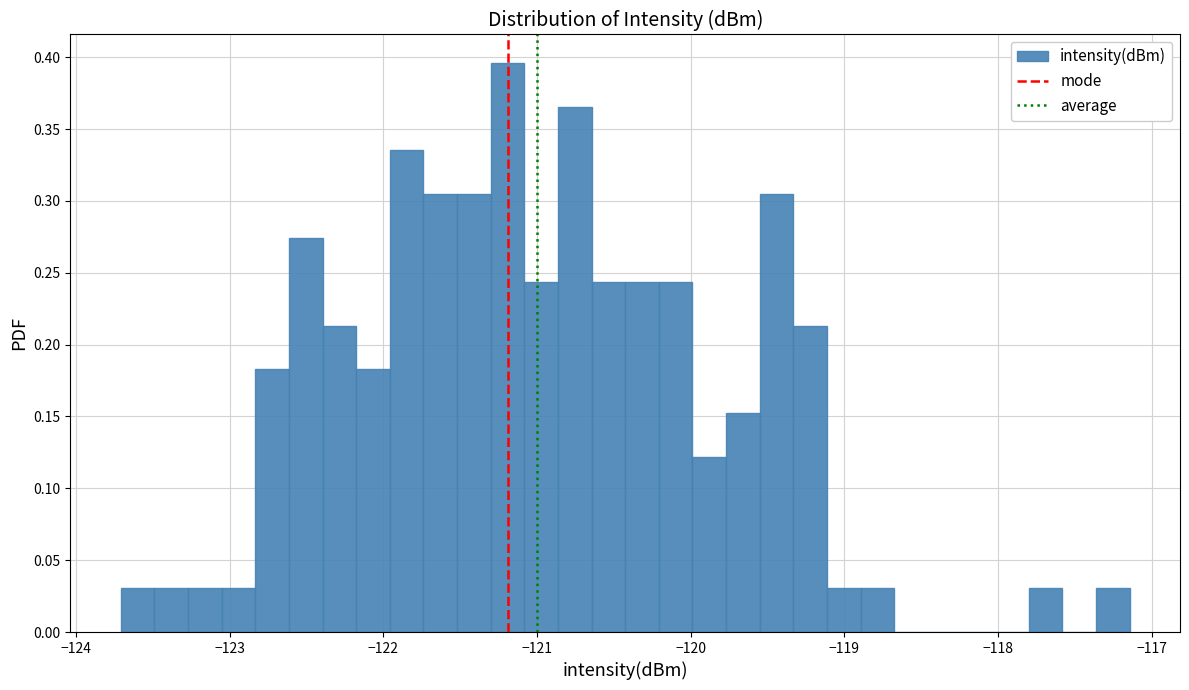

Read against the x-axis, roughly where is the centre of the tallest bar?

-121.2